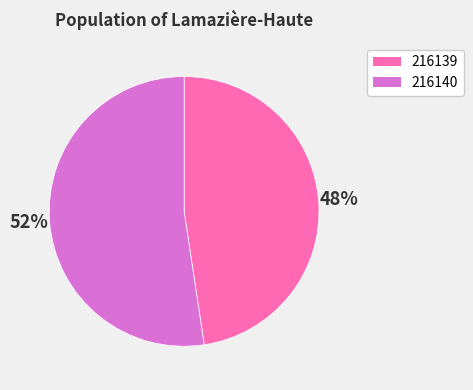

What is the largest slice in the pie chart?

216140